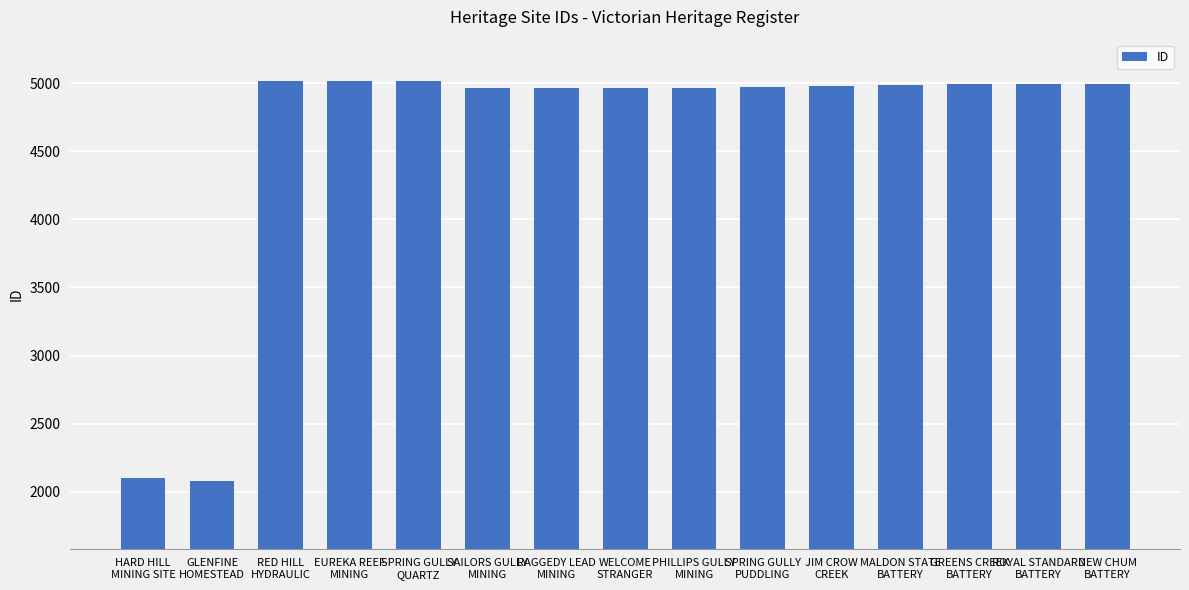

The chart shows a value of 4969 at SPRING GULLY
PUDDLING. True or false?

True